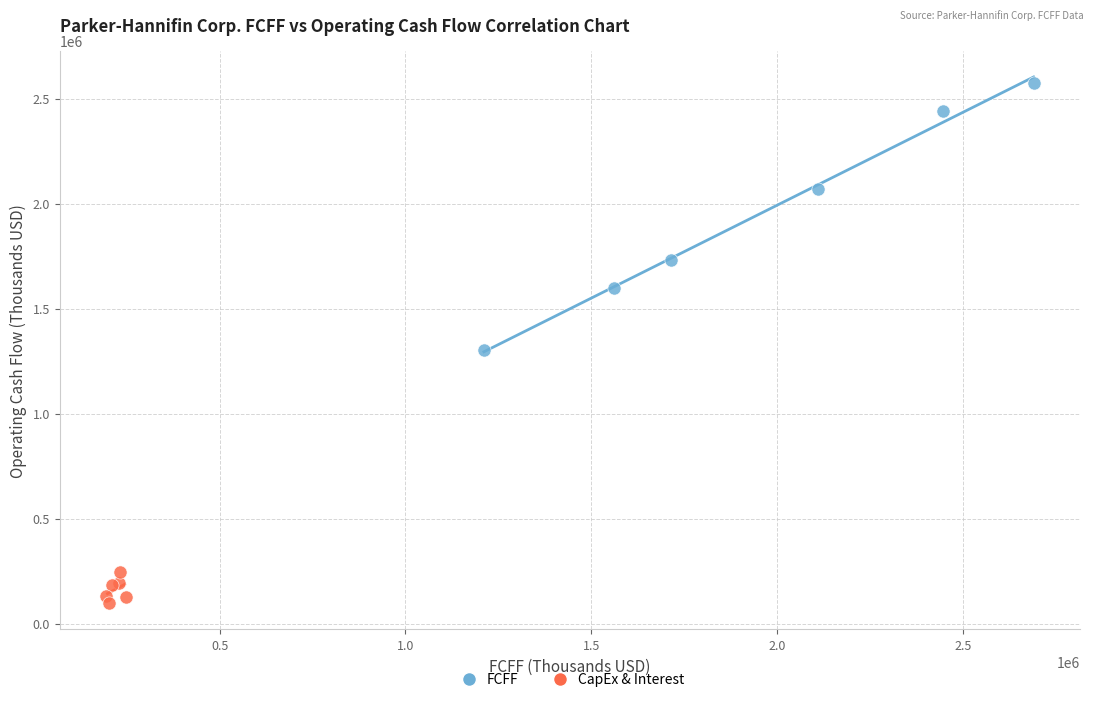

Which series reaches the minimum Y coordinate?

CapEx & Interest